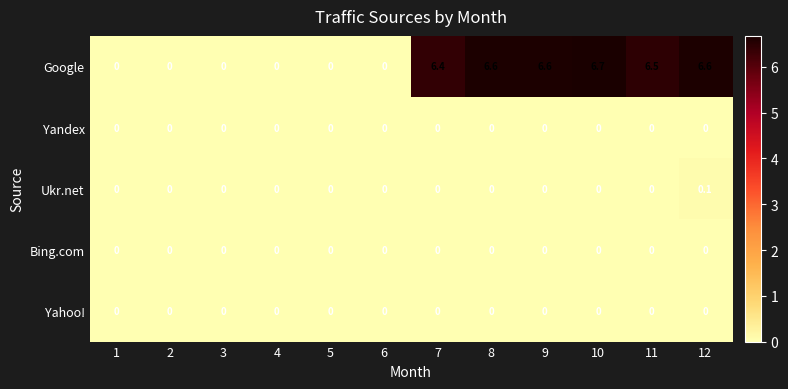

What is the total value across all series at 11?

6.5